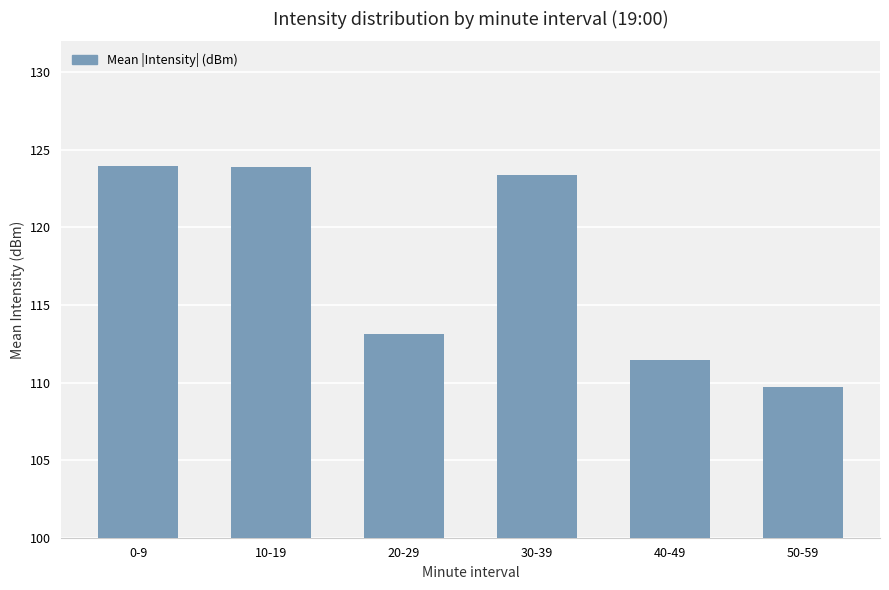

What is the label of the 4th bar from the left?

30-39